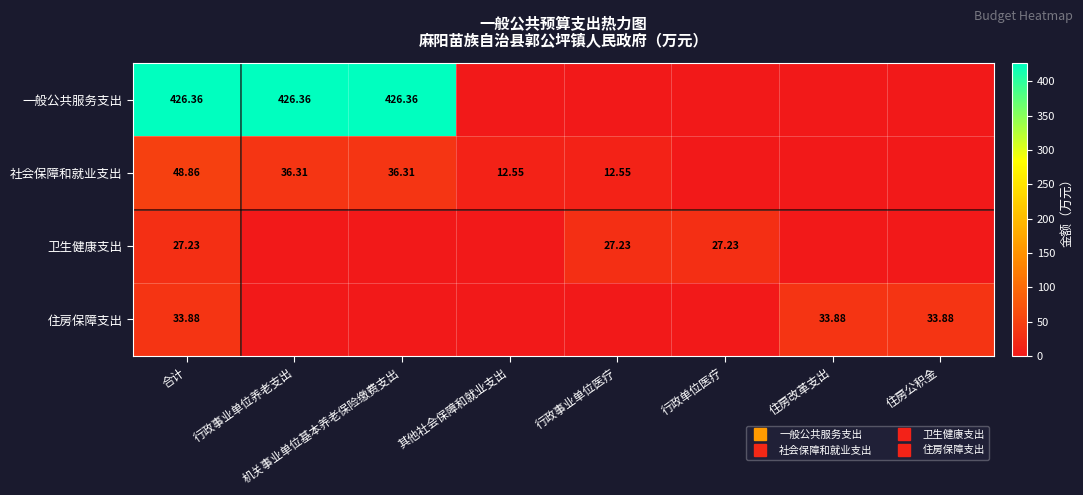

The value of 卫生健康支出 at 住房公积金 is 0.0. True or false?

True